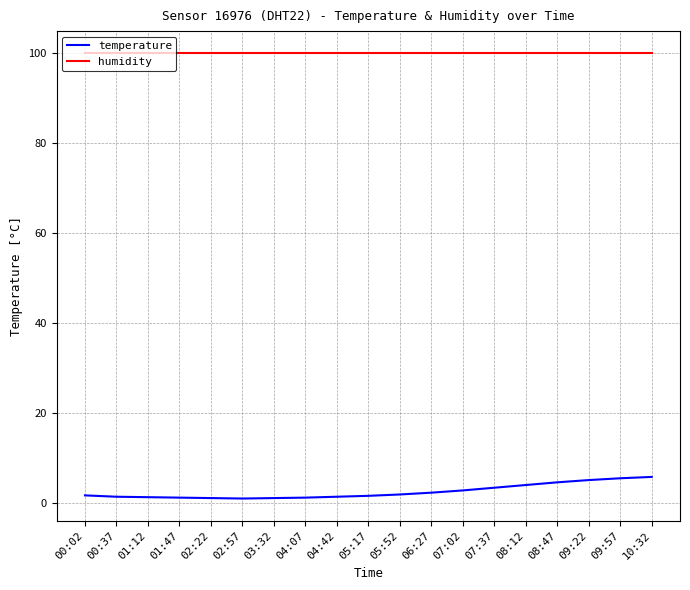

Rank the series by their average value, from lowest to highest.

temperature, humidity